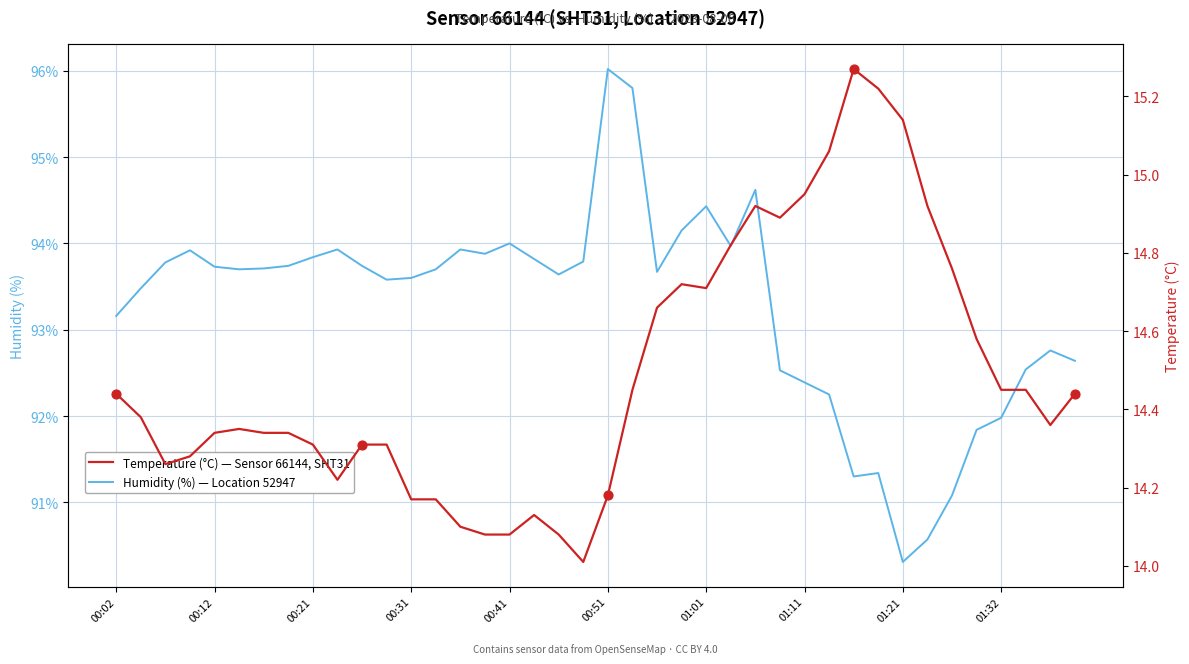

What is the total value across all series at 15?

108.0